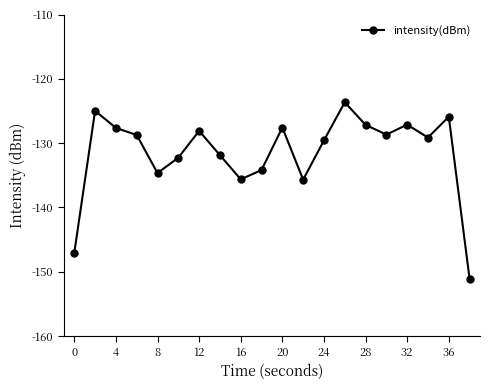

How many interior local peaks (higher than both neighbors) does the data have?

6